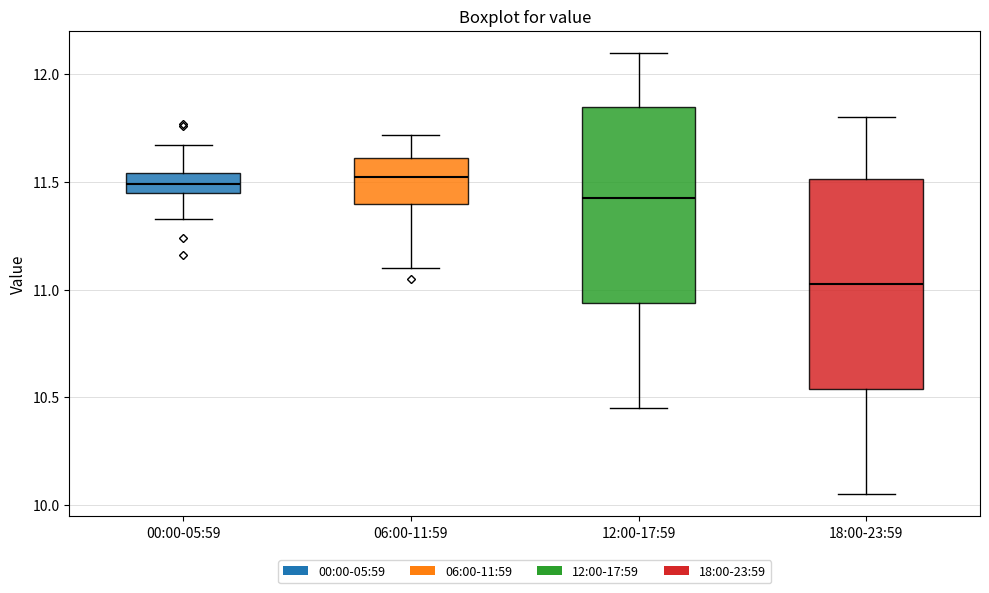

Where is the lower edge of the box for 00:00-05:59 on the y-axis? The values are not printed on the chart, so give them approximately, as read against the axis.

11.45